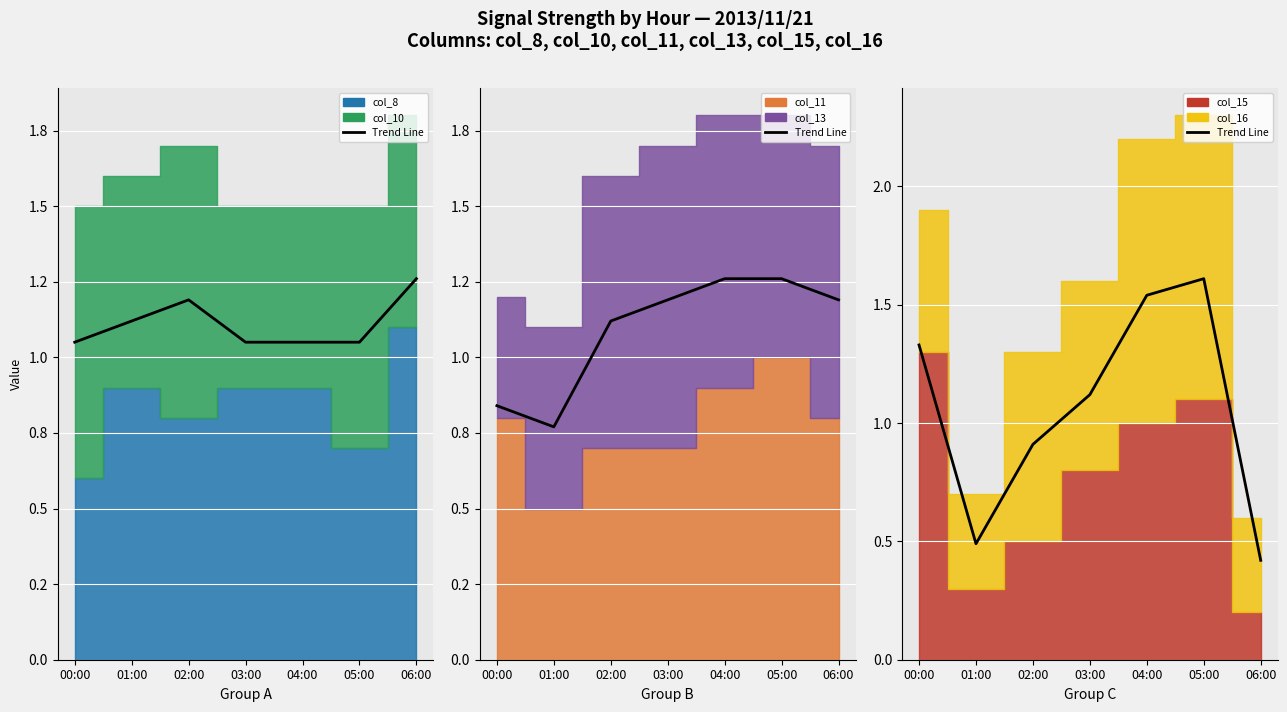

How many lines are shown in the chart?

1